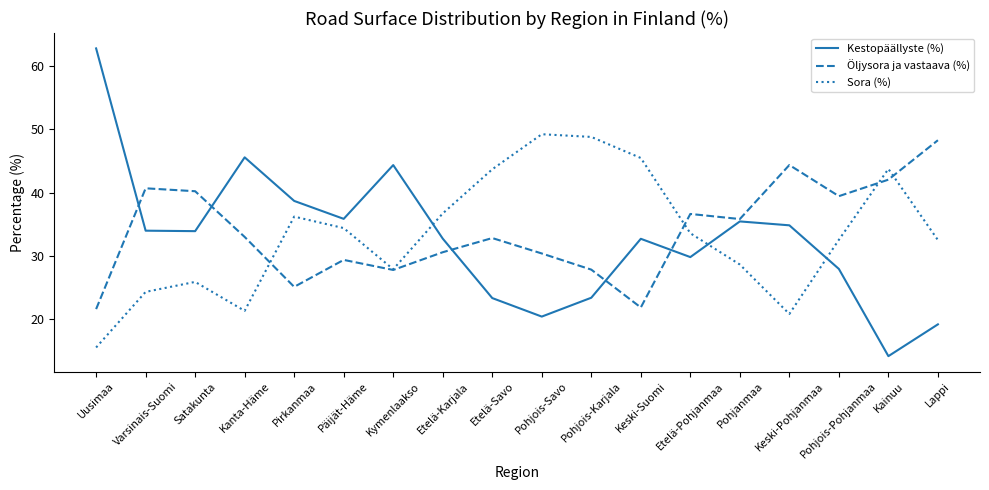

True or false: Öljysora ja vastaava (%) and Kestopäällyste (%) cross at least once.

True